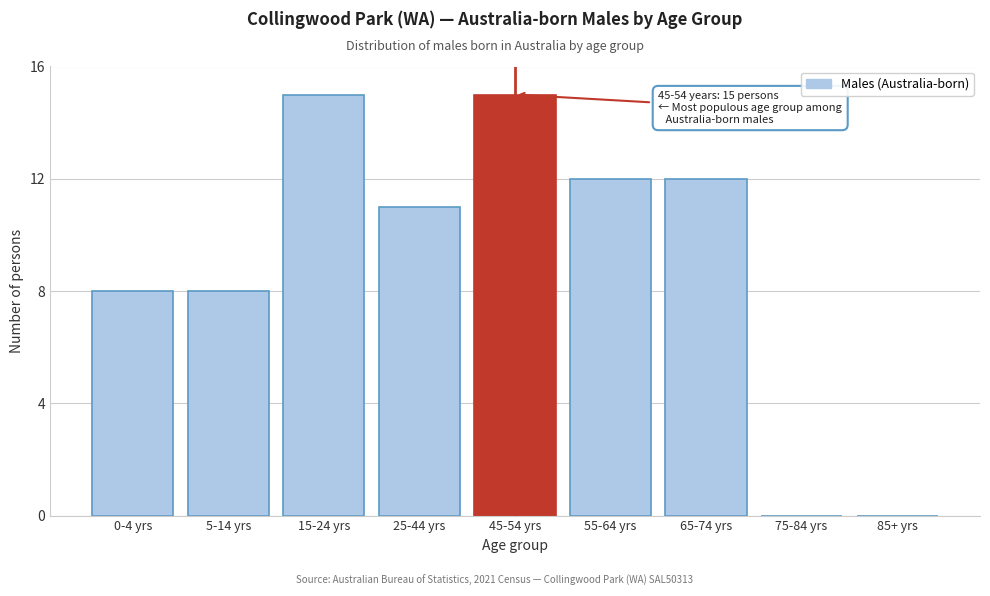

Reading left to right, transcribe all the data shown in this chart.

0-4 yrs=8	5-14 yrs=8	15-24 yrs=15	25-44 yrs=11	45-54 yrs=15	55-64 yrs=12	65-74 yrs=12	75-84 yrs=0	85+ yrs=0